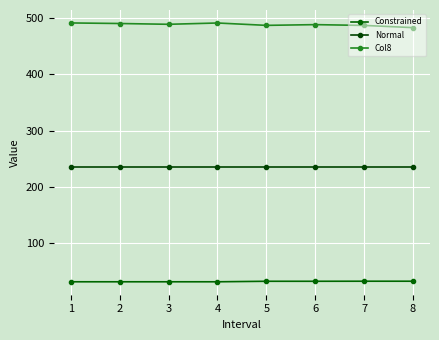

Between 1 and 8, which series saw the biggest shift?

Col8